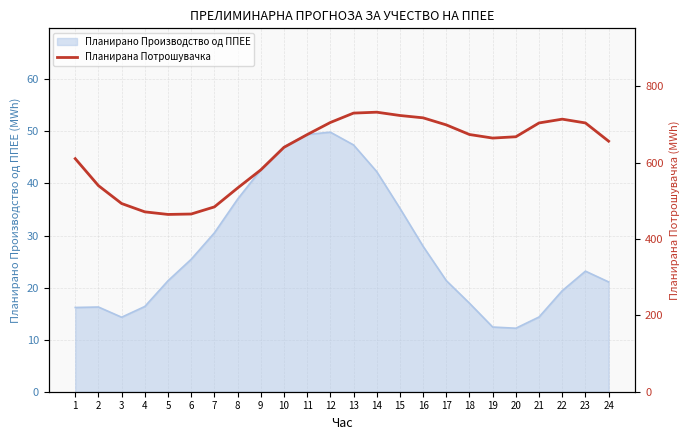

The Планирано Производство од ППЕЕ series shows 47.1 at 10. True or false?

True